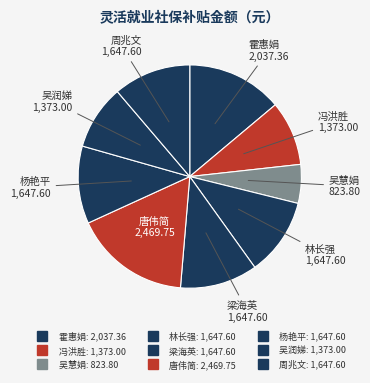

Does any single category account for the majority?

No